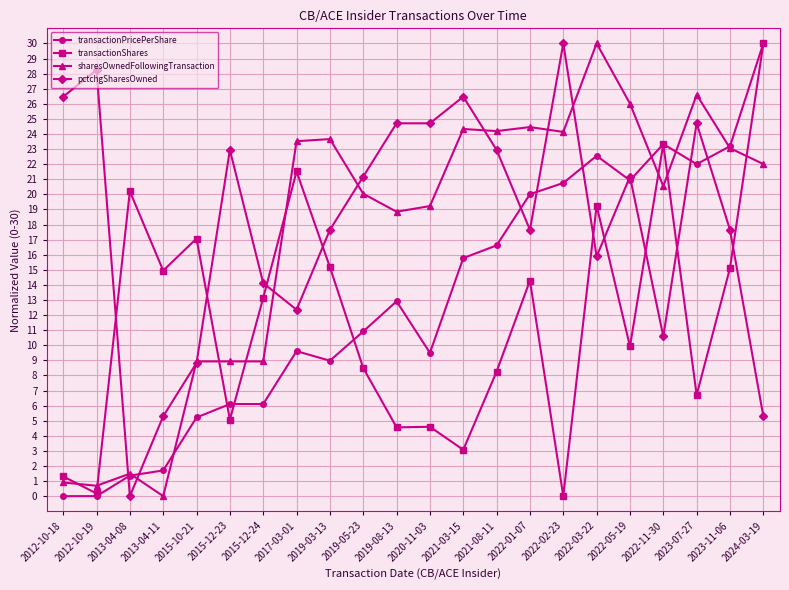

Which category has the highest value in the transactionShares series?

2024-03-19